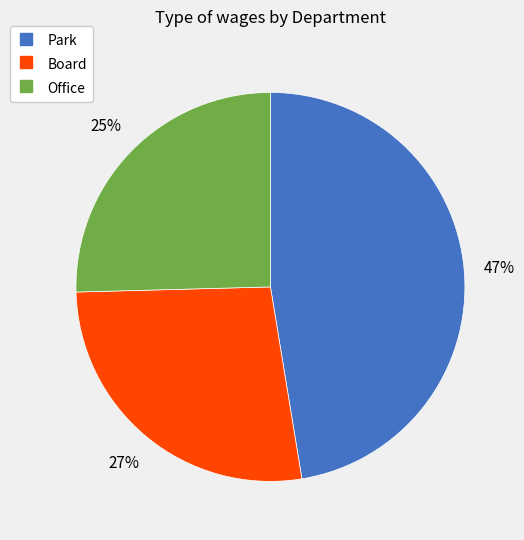

Is it true that Office is 25% of the pie?

True